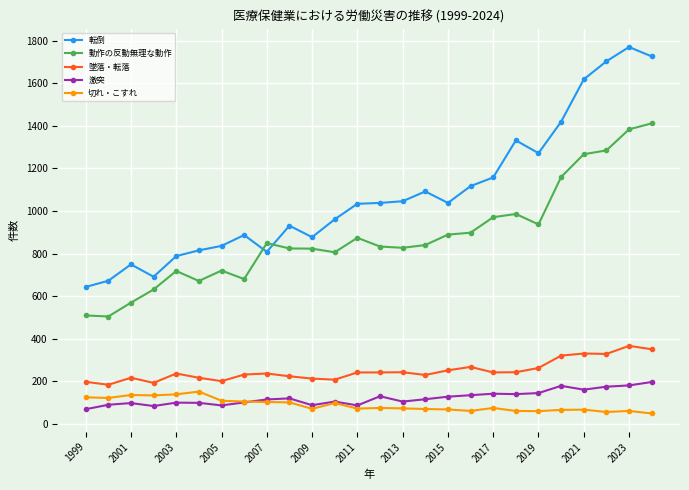

What is the minimum value shown in the chart?

48